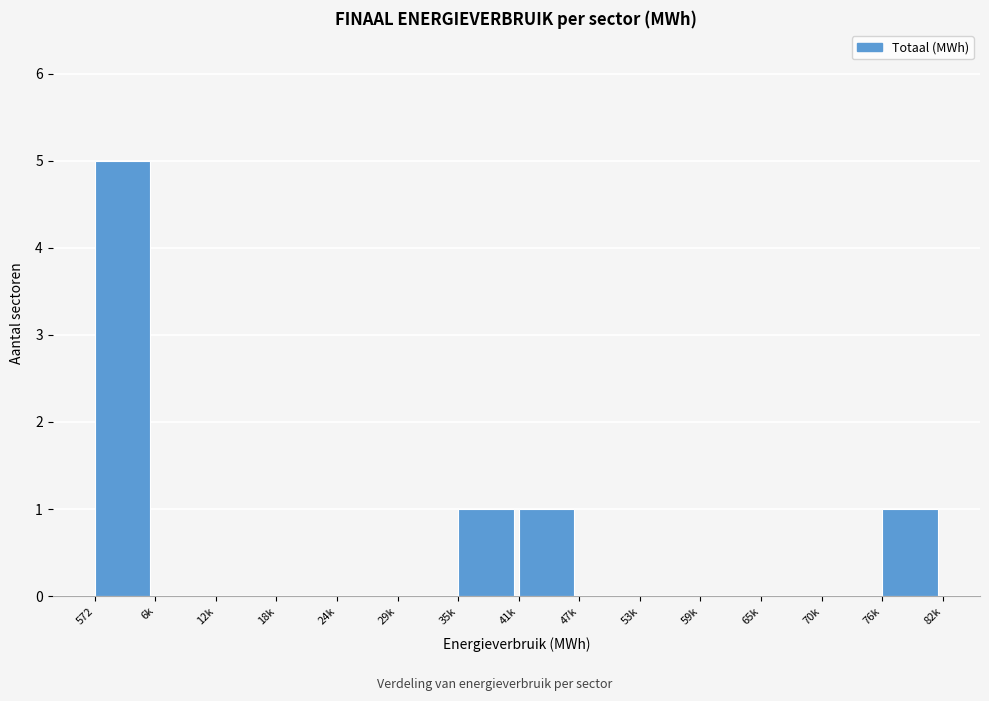

Reading left to right, what are all the values shown in this chart?

572=5	6k=0	12k=0	18k=0	24k=0	29k=0	35k=1	41k=1	47k=0	53k=0	59k=0	65k=0	70k=0	76k=1